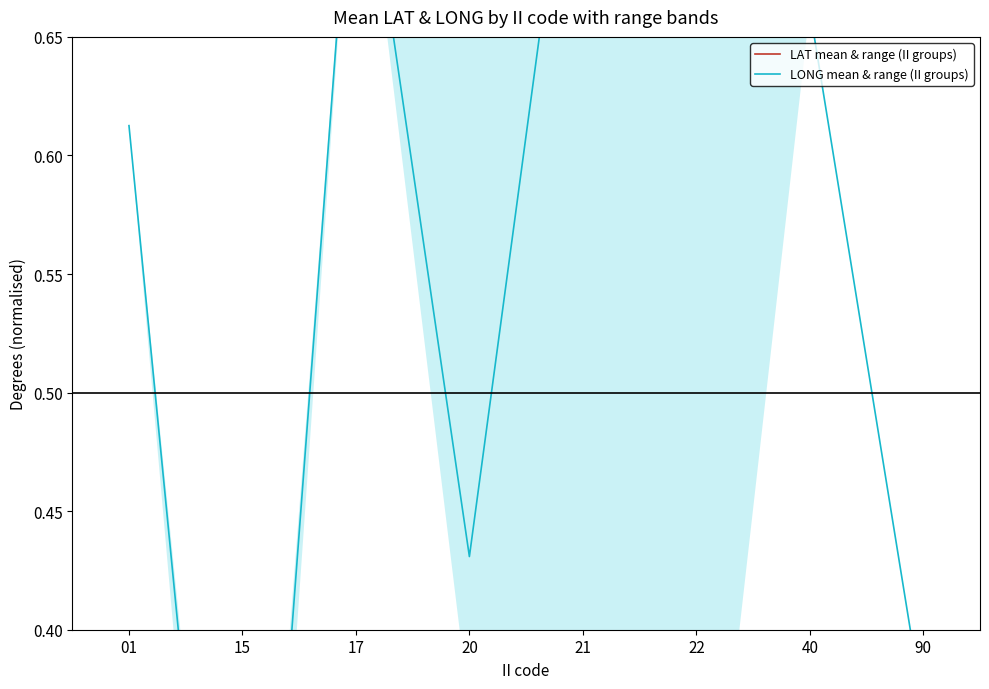

In LONG mean & range (II groups), how many points are higher than both neighbors (excluding endpoints)?

2